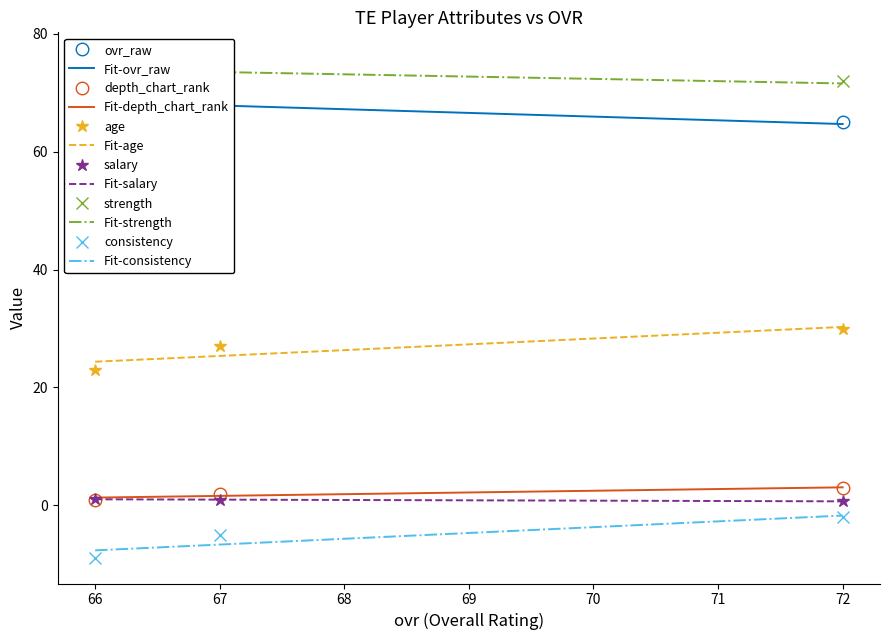

How many lines are shown in the chart?

6